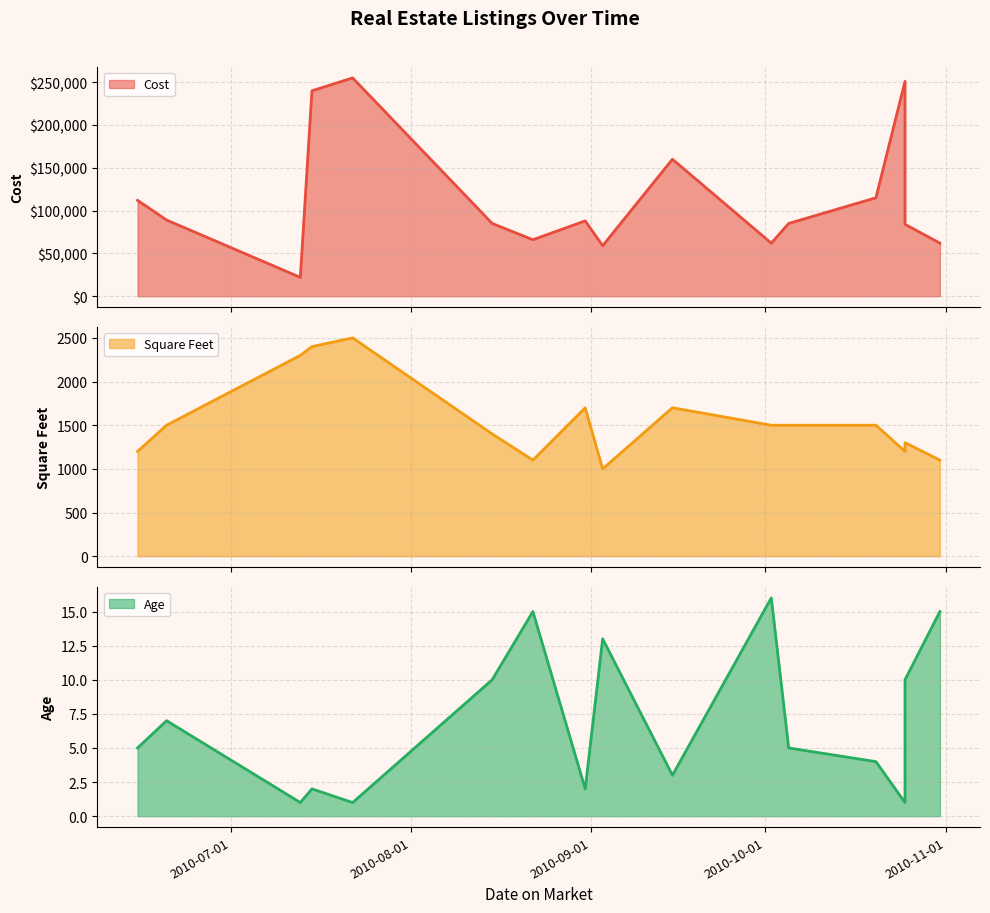

True or false: Age and Cost intersect in this chart.

False